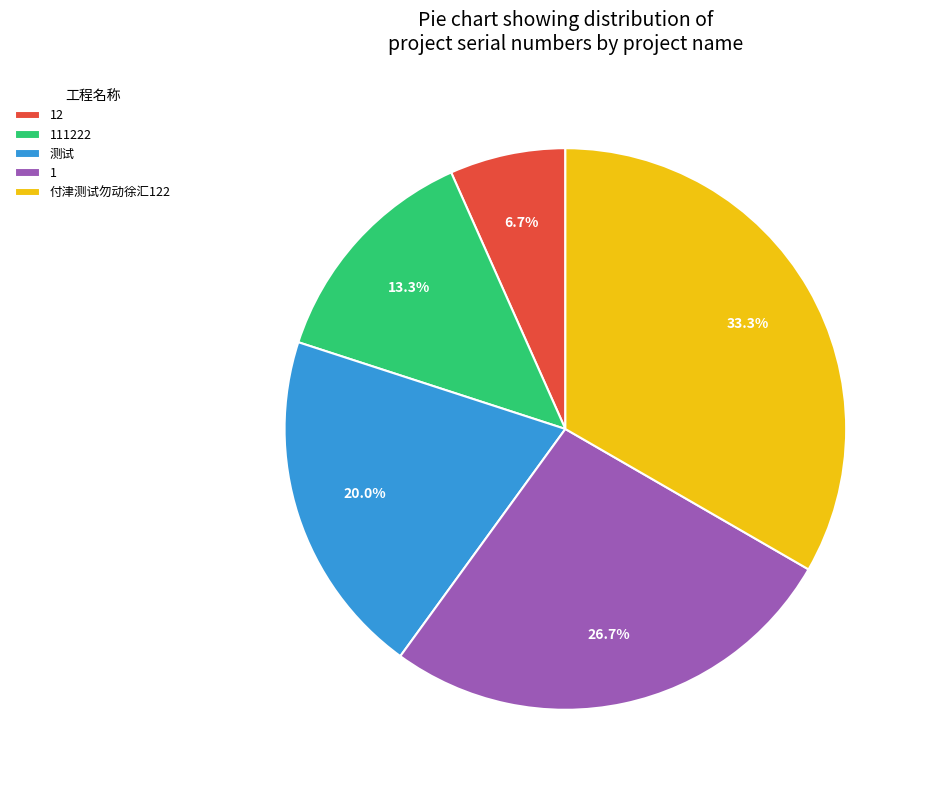

Which has a higher value, 付津测试勿动徐汇122 or 1?

付津测试勿动徐汇122